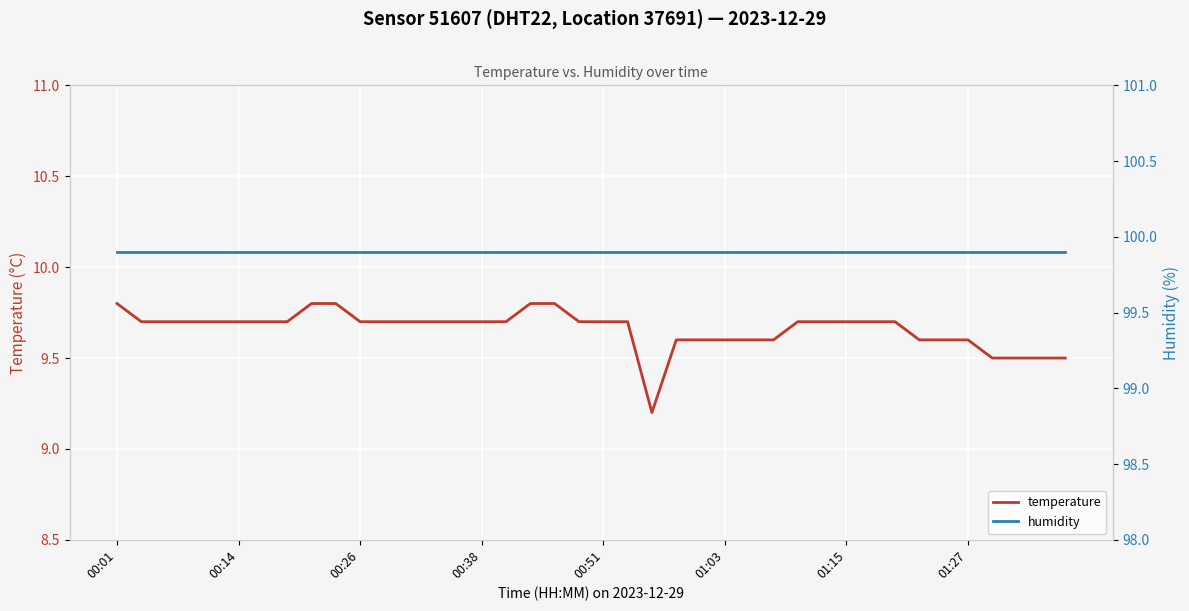

What is the lowest value of the temperature series?

9.2